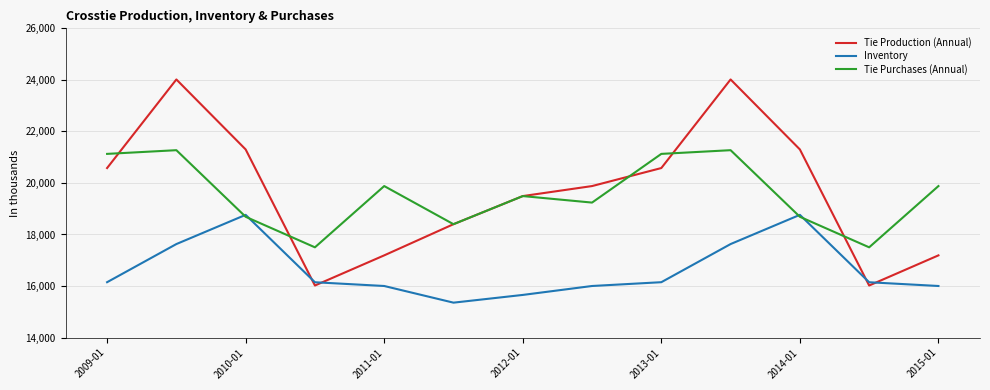

True or false: Tie Production (Annual) and Tie Purchases (Annual) intersect in this chart.

True